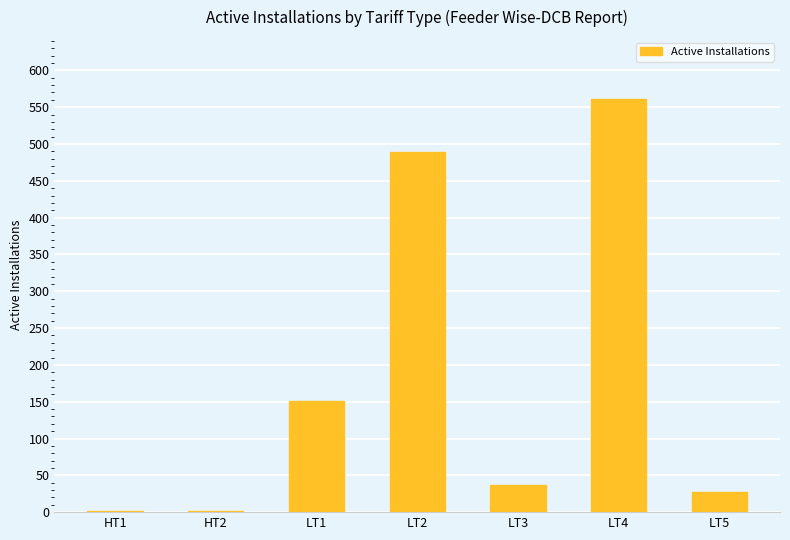

What is the difference between the values at LT2 and HT2?

487